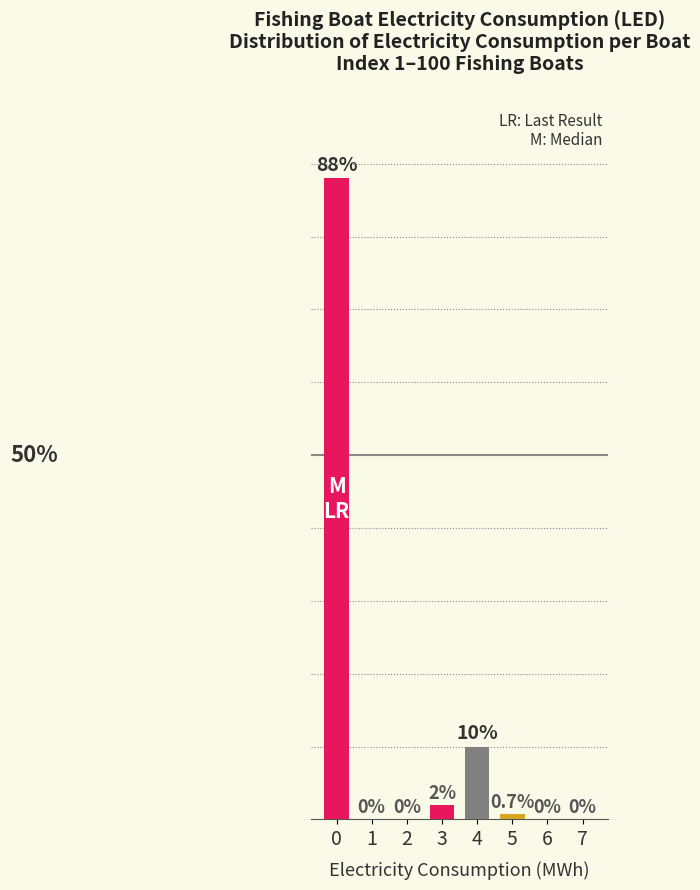

Are the bars horizontal?

No